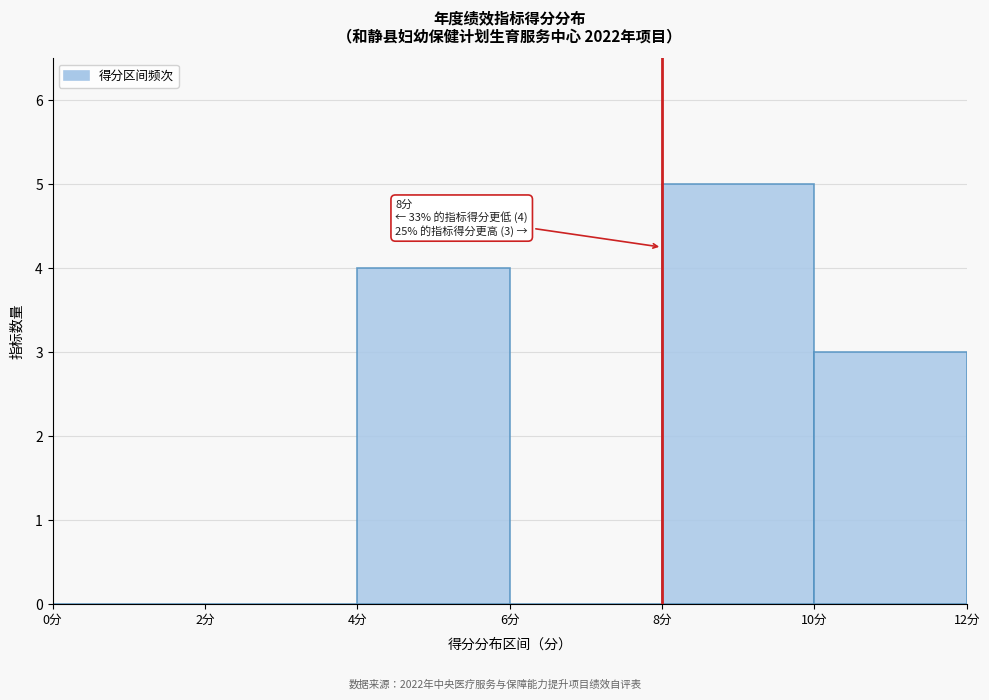

Which range on the x-axis has the tallest bar?

8 to 10